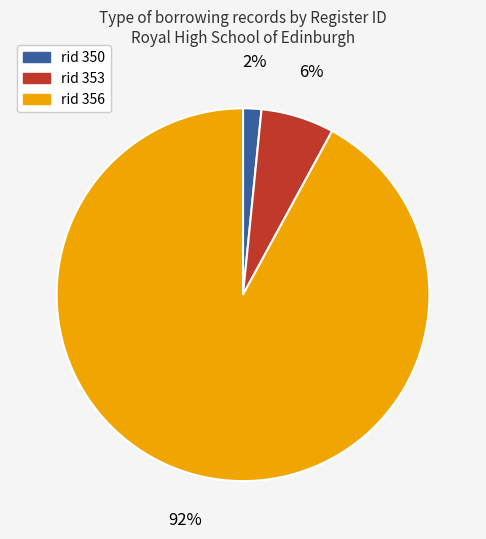

To the nearest percent, what is the difference between the largest and smallest slice percentages?

90%